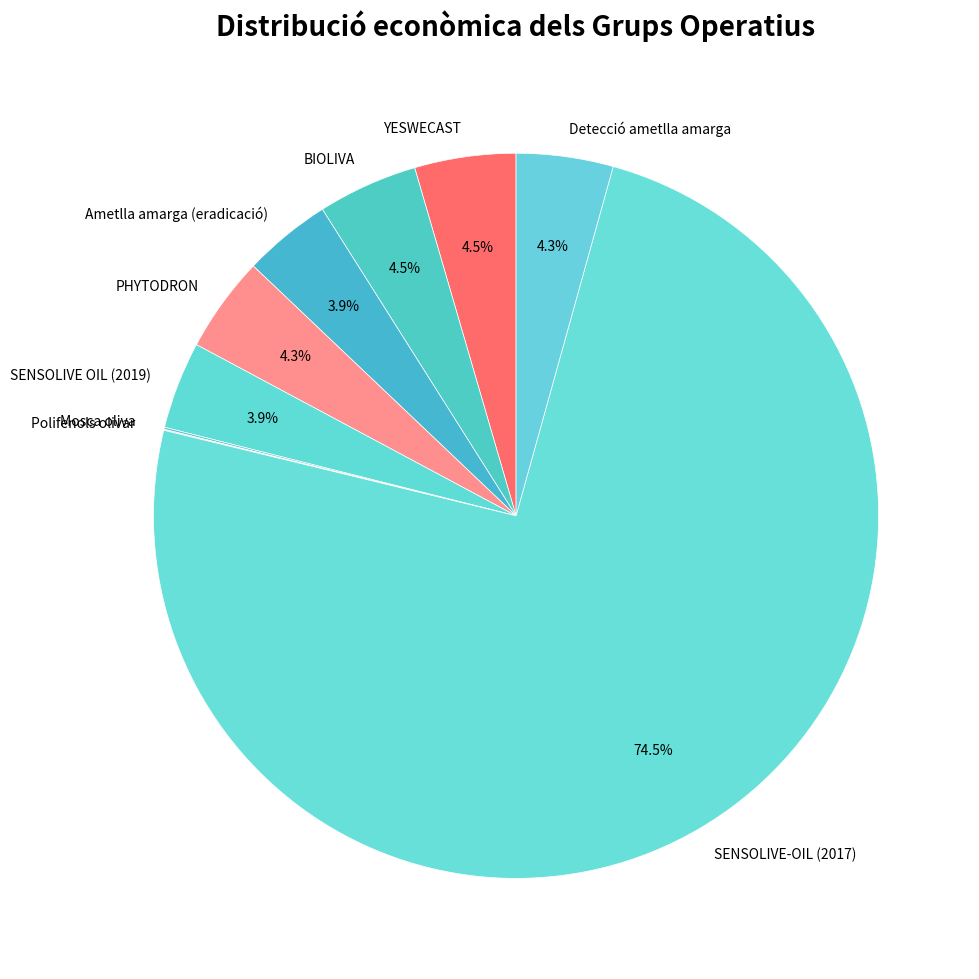

To the nearest percent, what portion does SENSOLIVE OIL (2019) represent?

4%